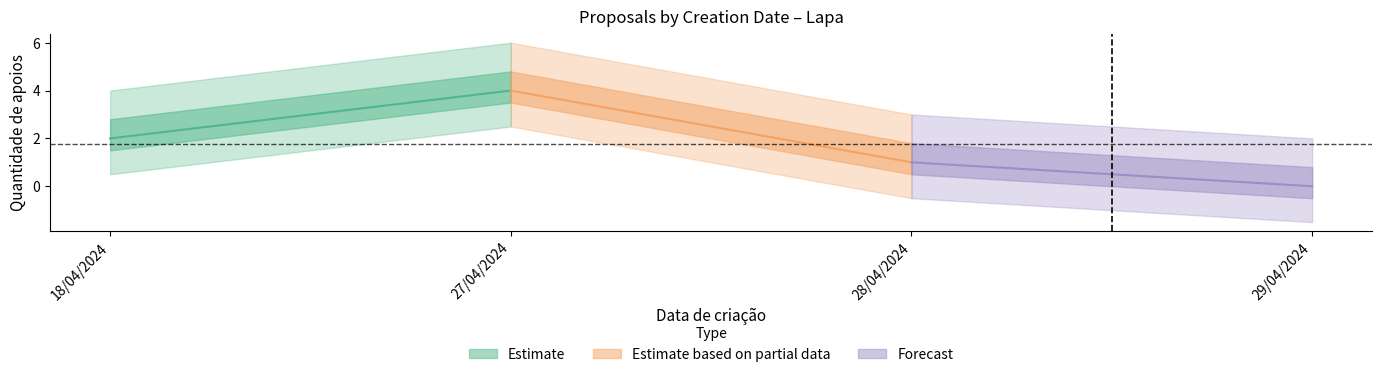

Between 18/04/2024 and 27/04/2024, which is larger?

27/04/2024